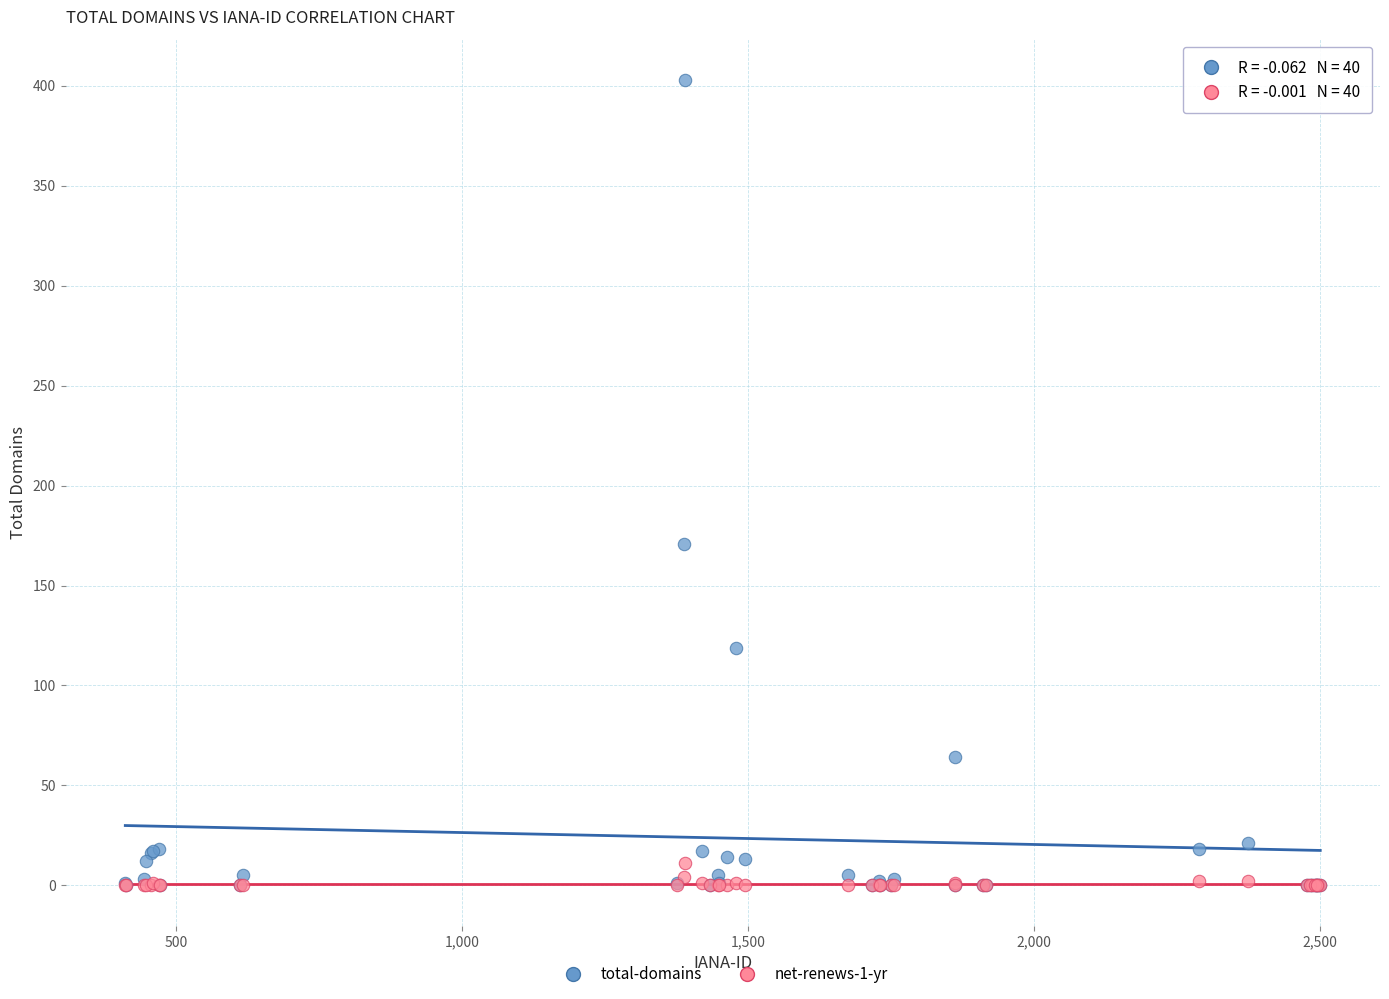

Across all series, what Y value is closest to 201?

171